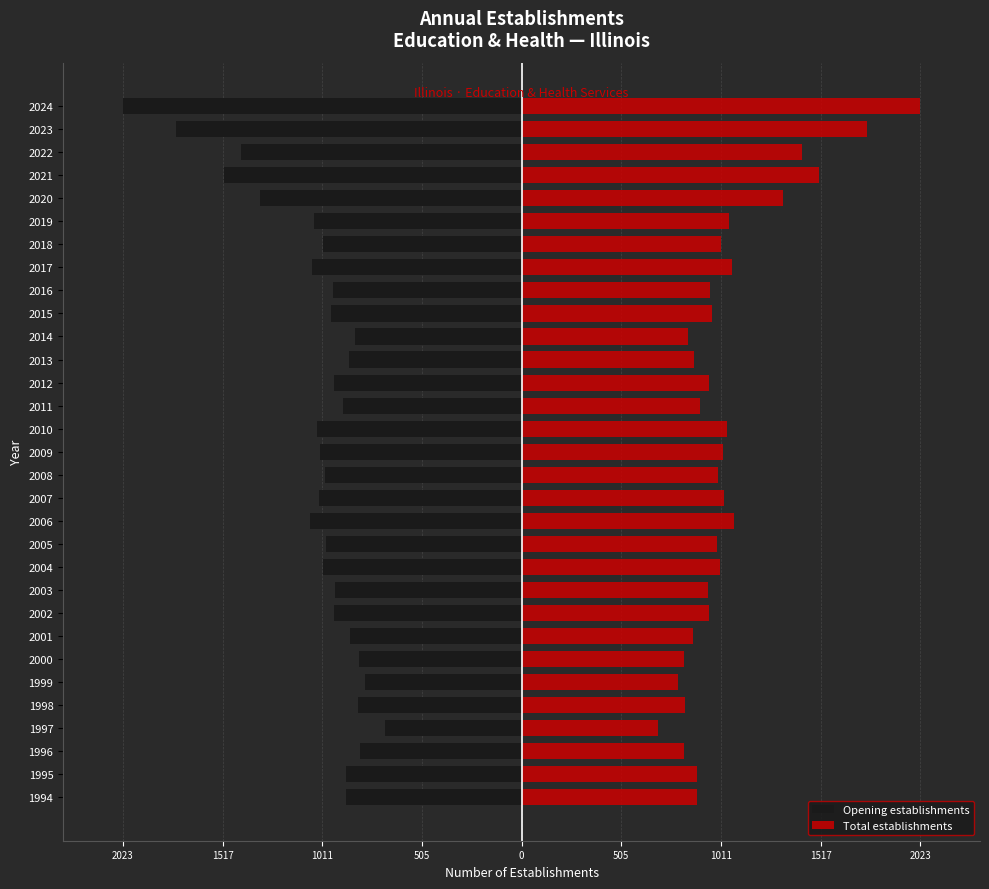

Between 2018 and 2022, which is larger?

2018